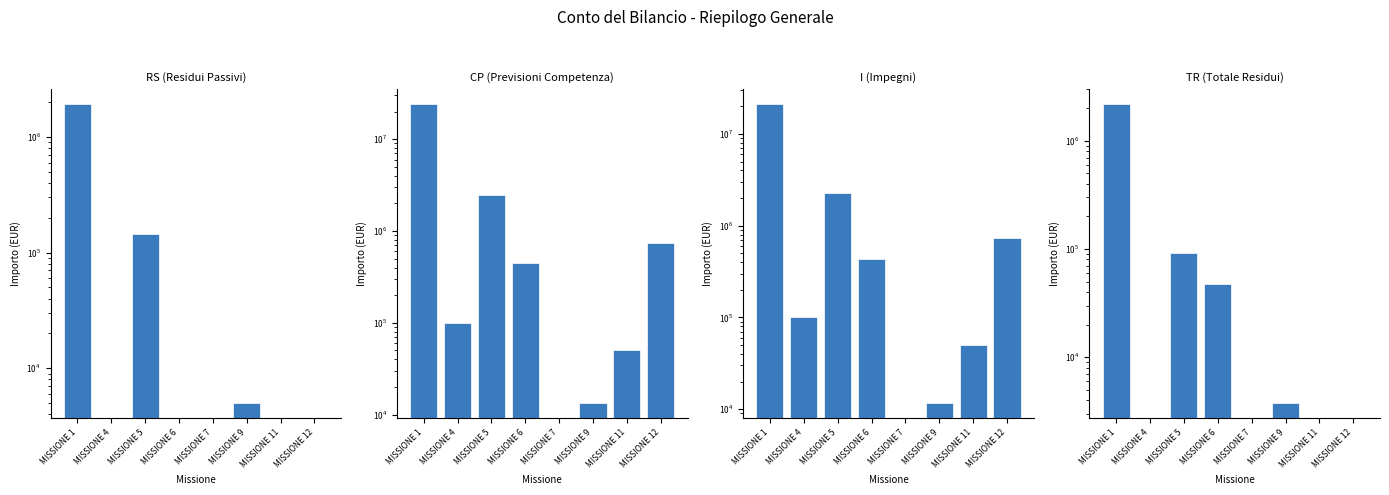

Rank the categories by RS (Residui Passivi) value from lowest to highest.

MISSIONE 4, MISSIONE 6, MISSIONE 7, MISSIONE 11, MISSIONE 12, MISSIONE 9, MISSIONE 5, MISSIONE 1